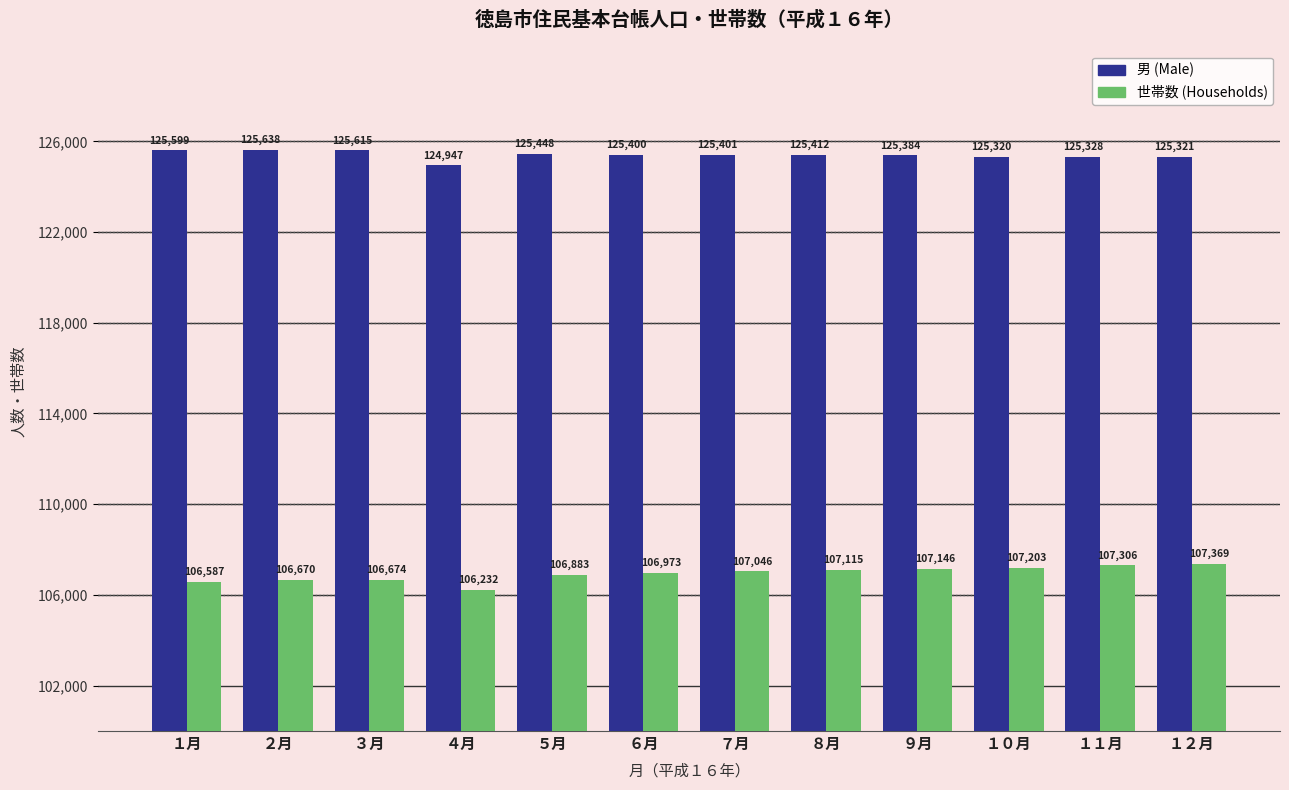

What is the difference between the maximum and minimum values in the 男 (Male) series?

691